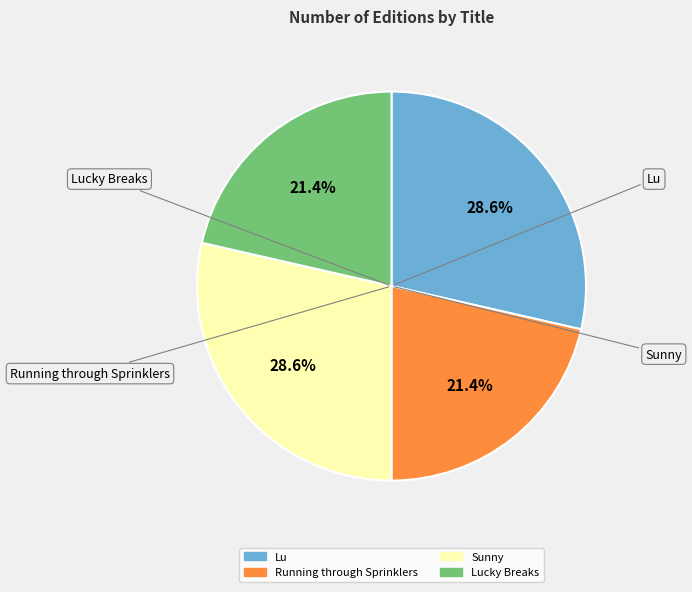

Is there a majority slice in this chart?

No